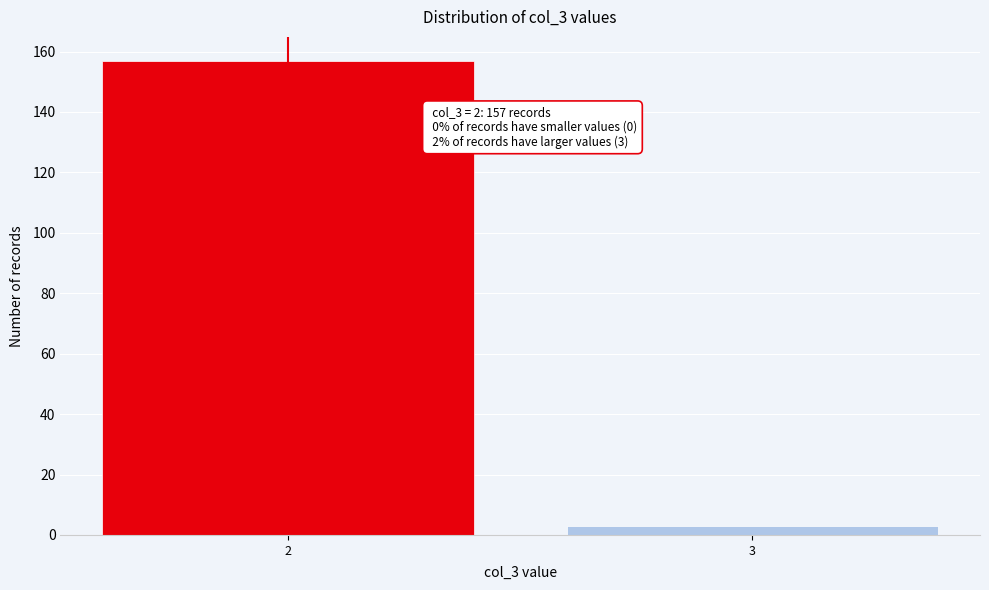

Reading right to left, transcribe all the data shown in this chart.

3	157